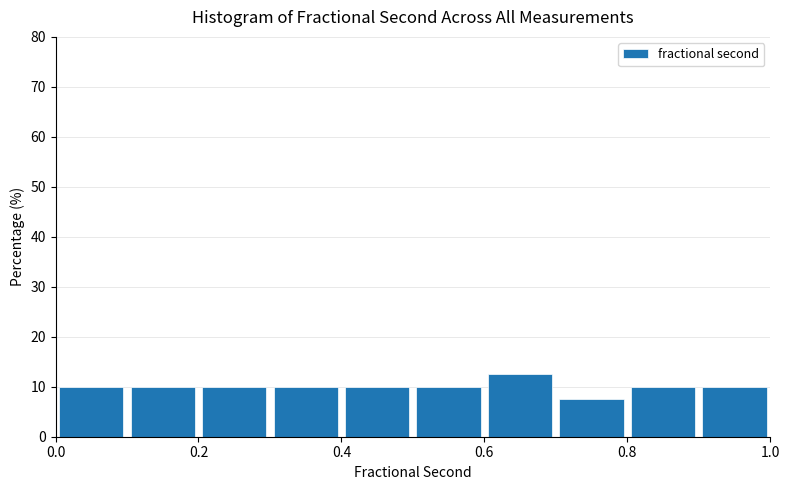

Reading left to right, transcribe this chart: for each bar, give the range it covers on the x-axis and its height. The values are not printed on the chart, so give them approximately, as read against the axis.

0.0 to 0.1: 10
0.1 to 0.2: 10
0.2 to 0.3: 10
0.3 to 0.4: 10
0.4 to 0.5: 10
0.5 to 0.6: 10
0.6 to 0.7: 13
0.7 to 0.8: 8
0.8 to 0.9: 10
0.9 to 1.0: 10